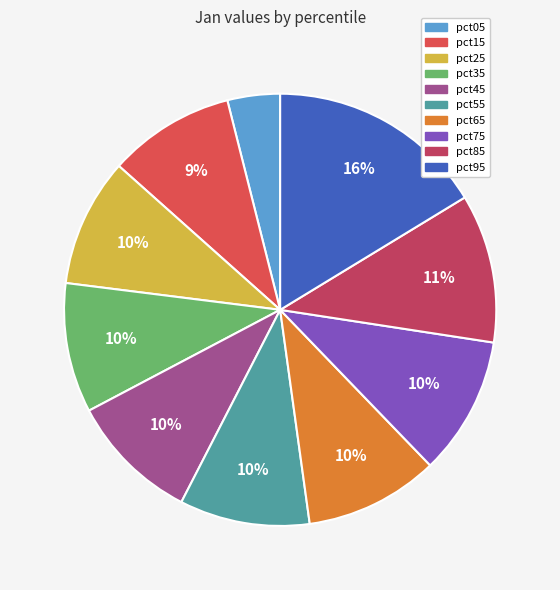

True or false: pct75 accounts for 18% of the total.

False